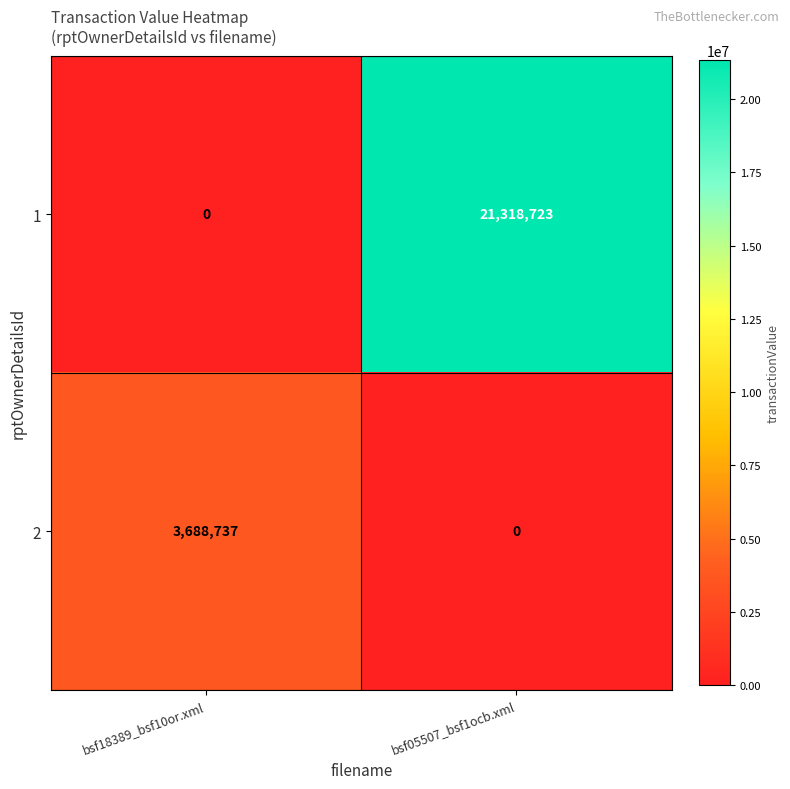

Reading left to right, transcribe all the data shown in this chart.

1: 0	21318723
2: 3688737	0